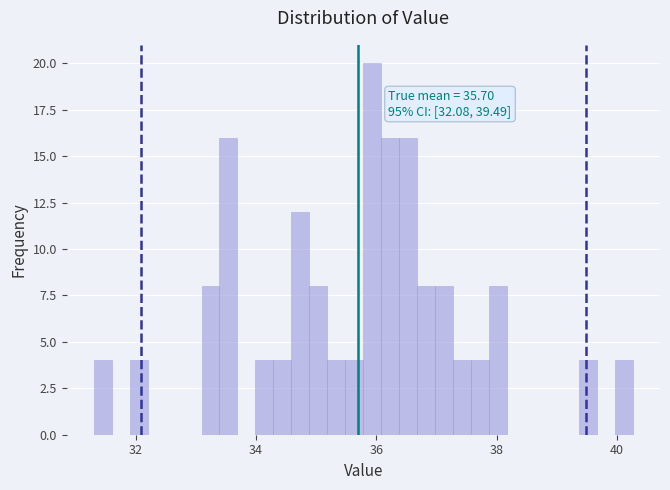

Read against the x-axis, roughly where is the centre of the tallest bar?

36.0